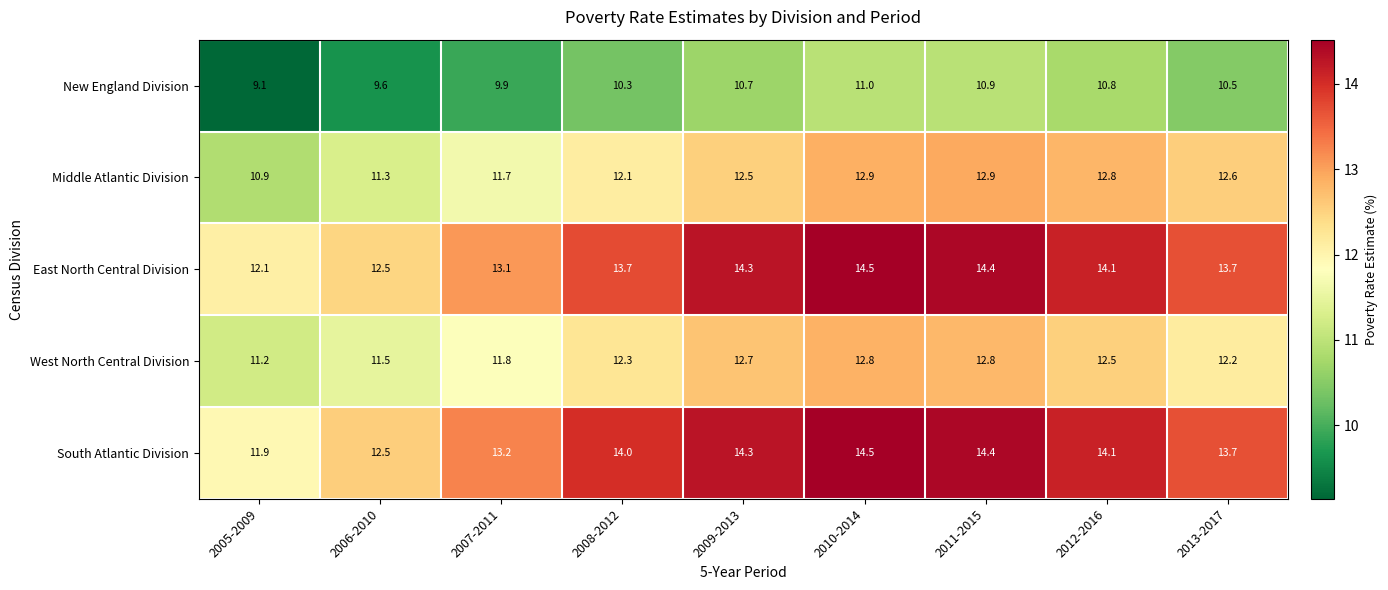

What is the greatest value displayed?

14.5